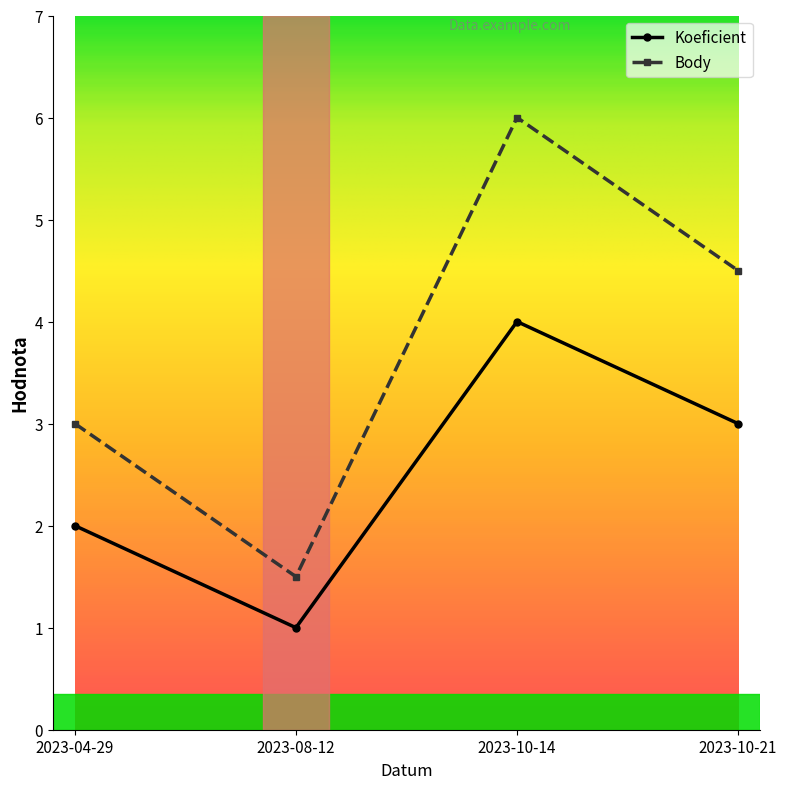

True or false: Body and Koeficient intersect in this chart.

False